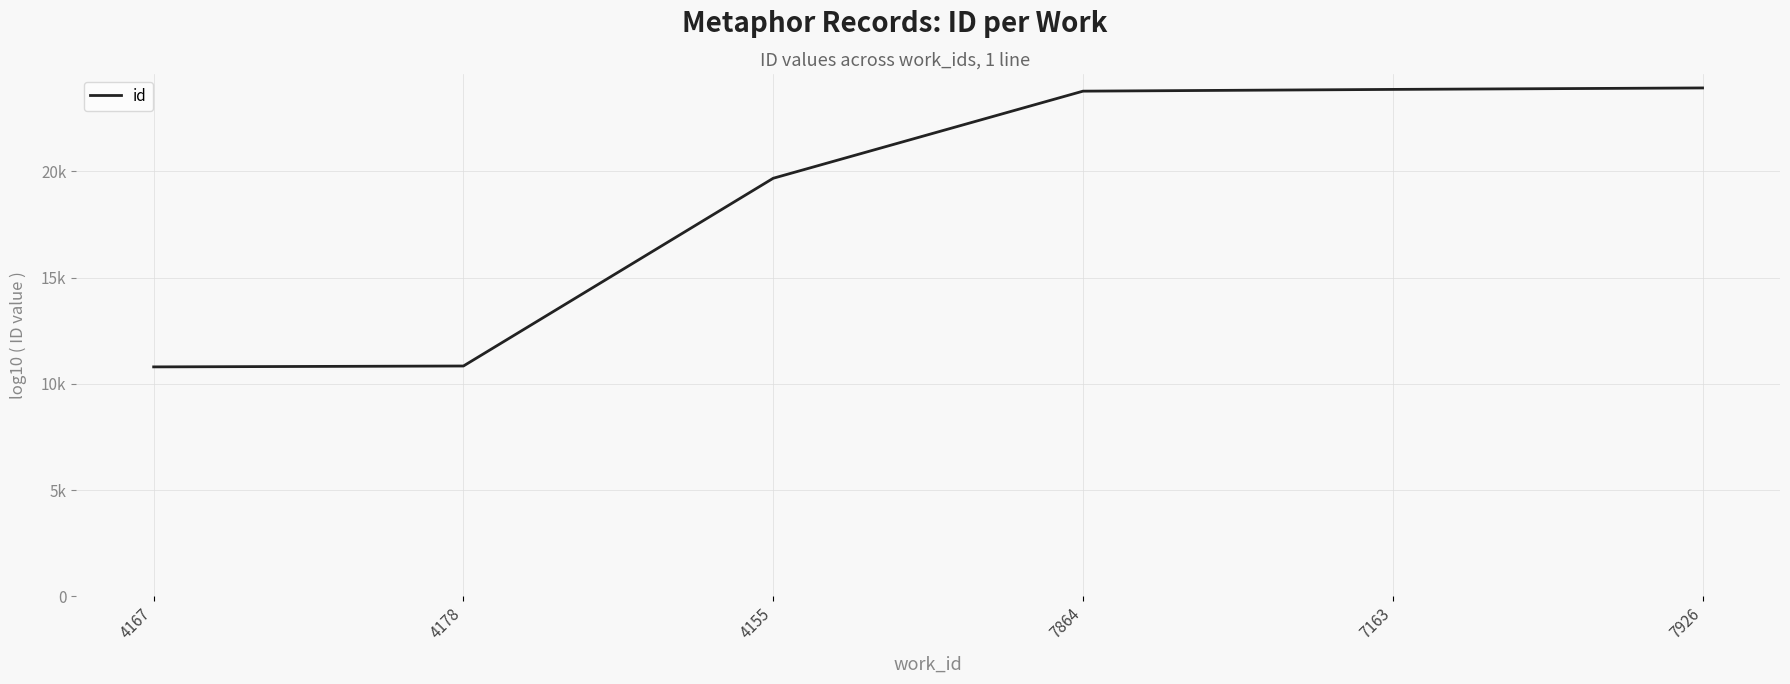

Reading left to right, what are all the values shown in this chart?

10797	10839	19677	23778	23860	23929